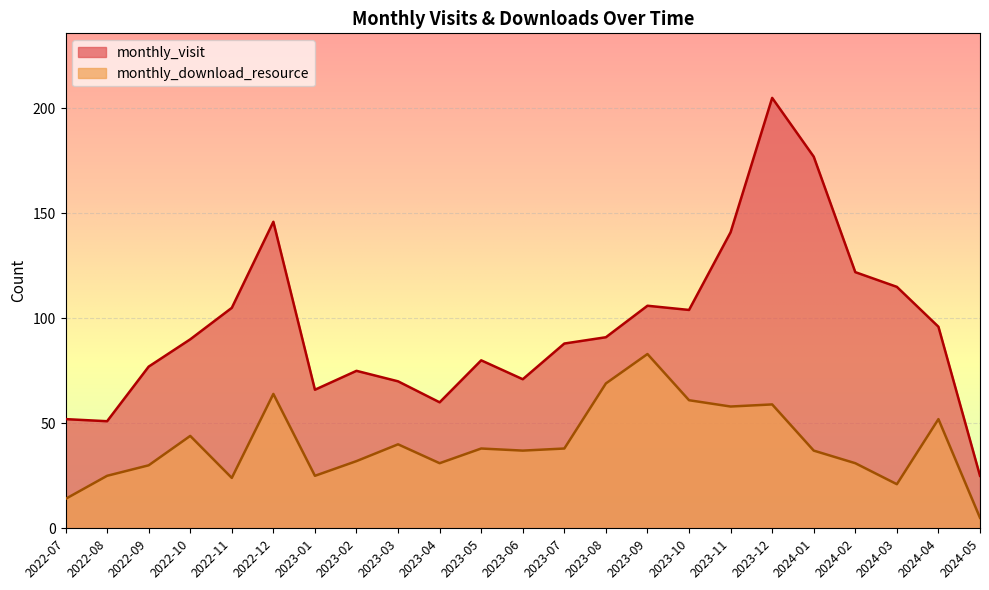

Which series has the largest total across all categories?

monthly_visit